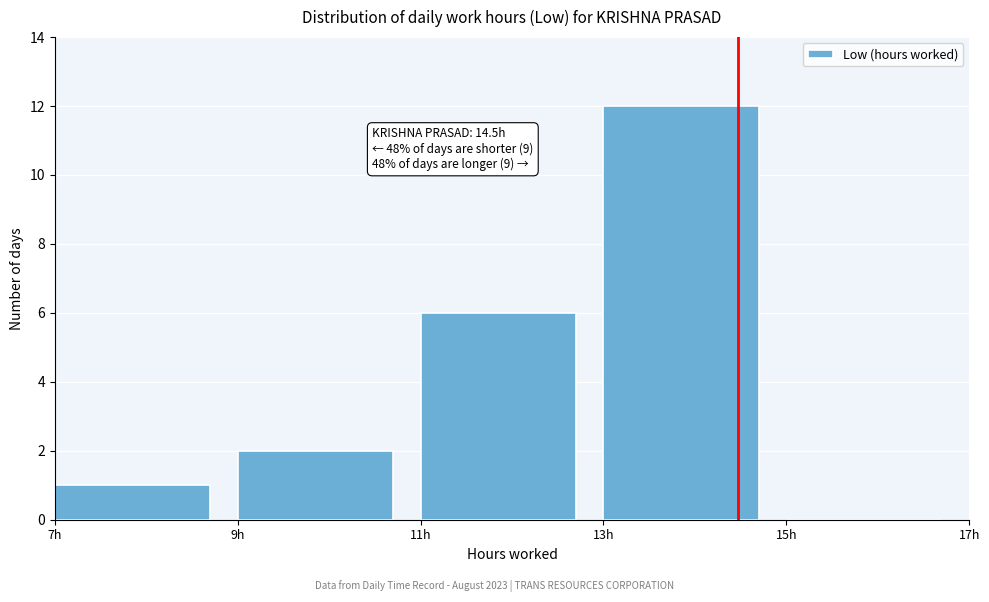

Over which range of the x-axis is the bar tallest?

13 to 15